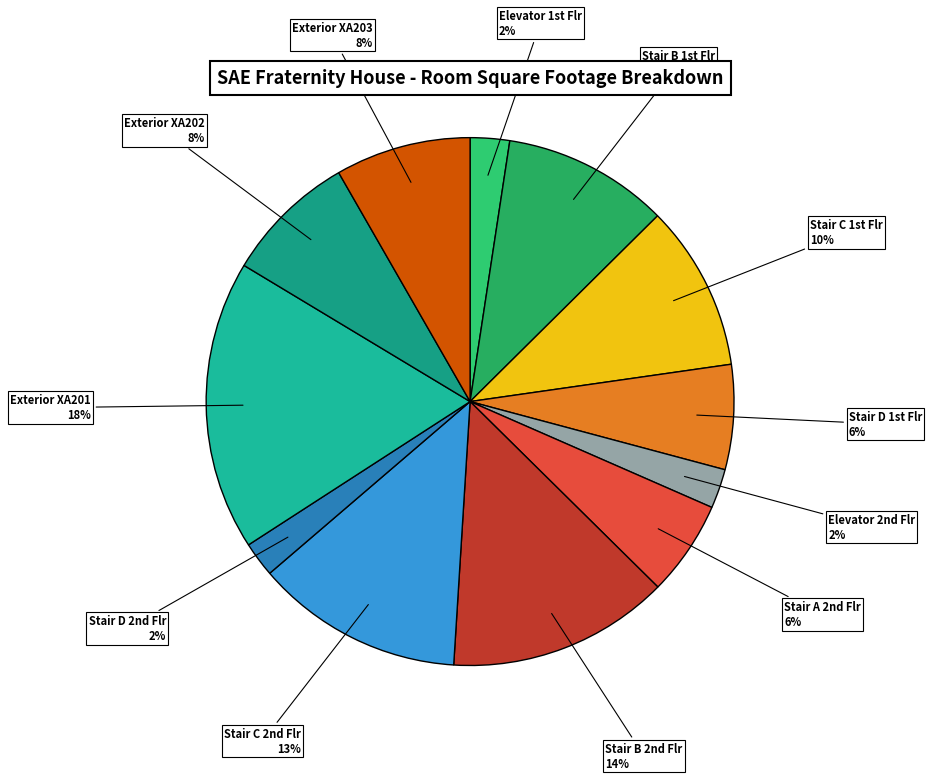

Count the number of slices in the pie.

12